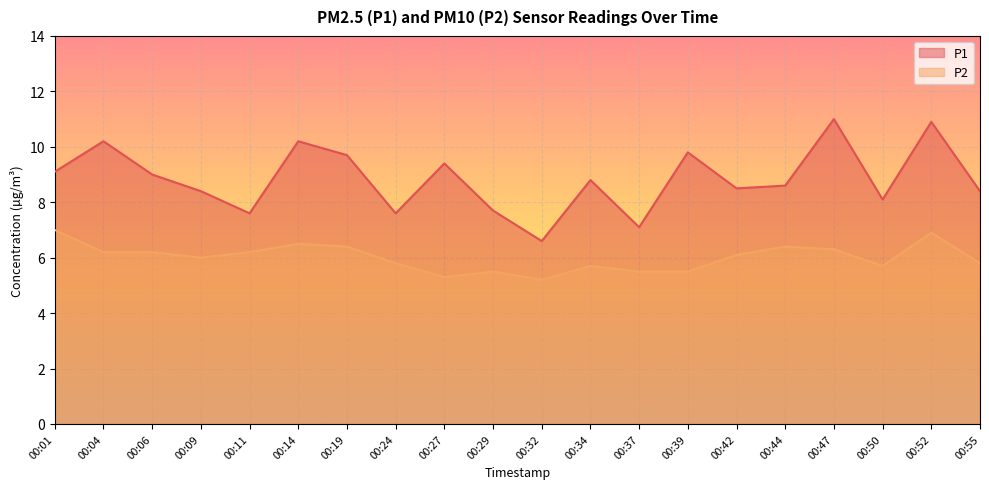

The value of P2 at 00:09 is 8.2. True or false?

False